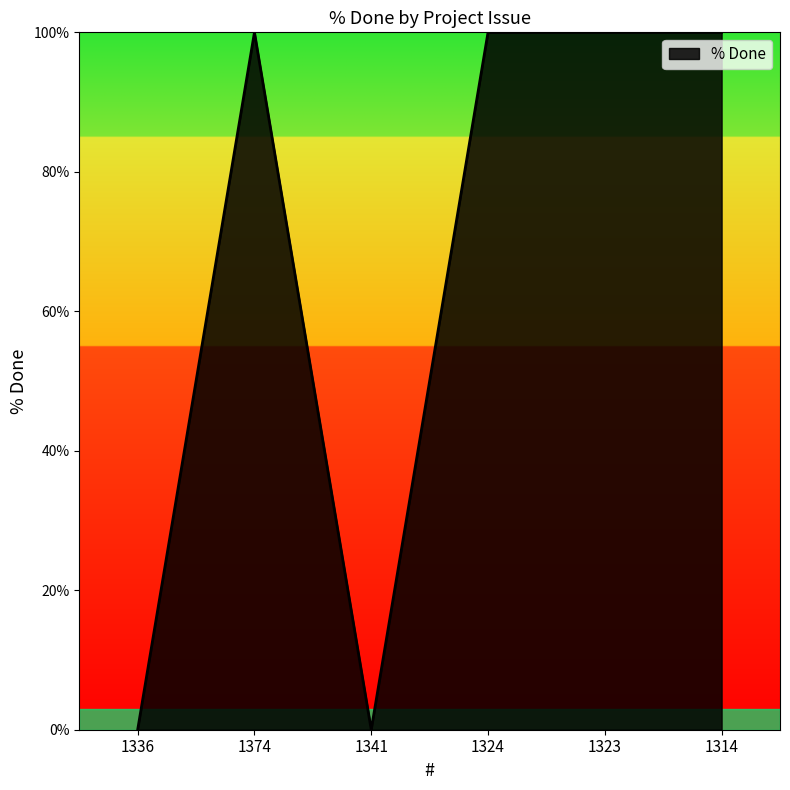

What is the sum of all values?

400